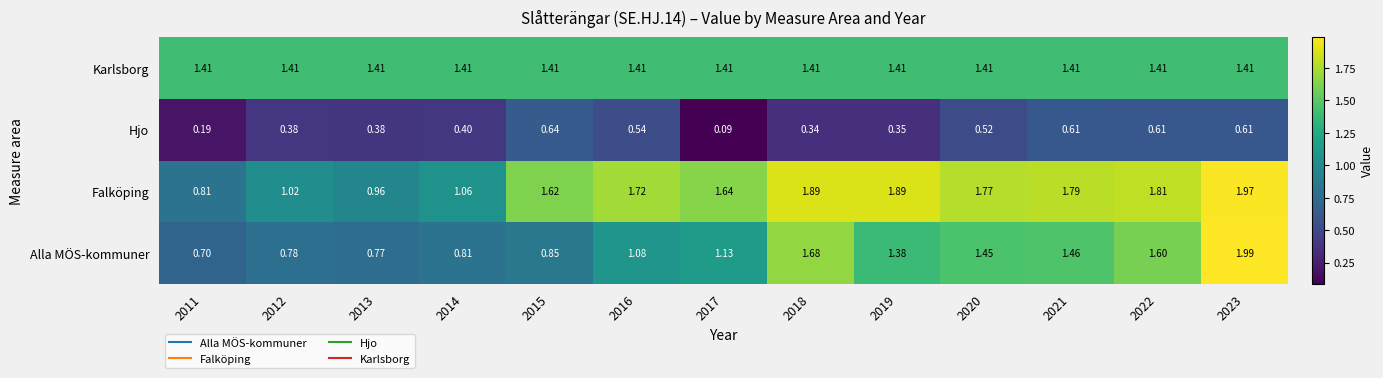

At 2016, list the series in order from largest to smallest.

Falköping, Karlsborg, Alla MÖS-kommuner, Hjo